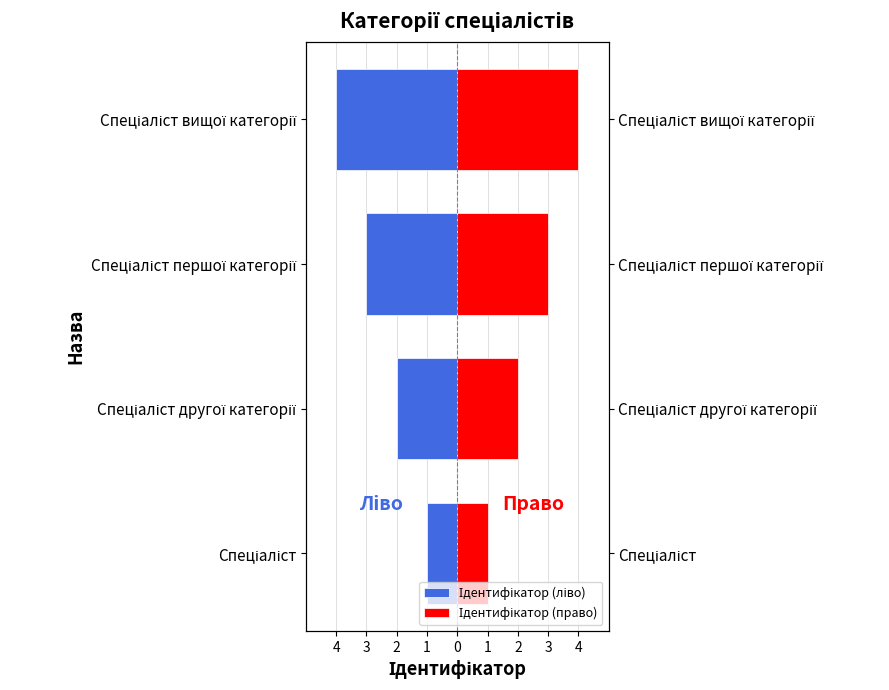

What is the greatest value displayed?

4